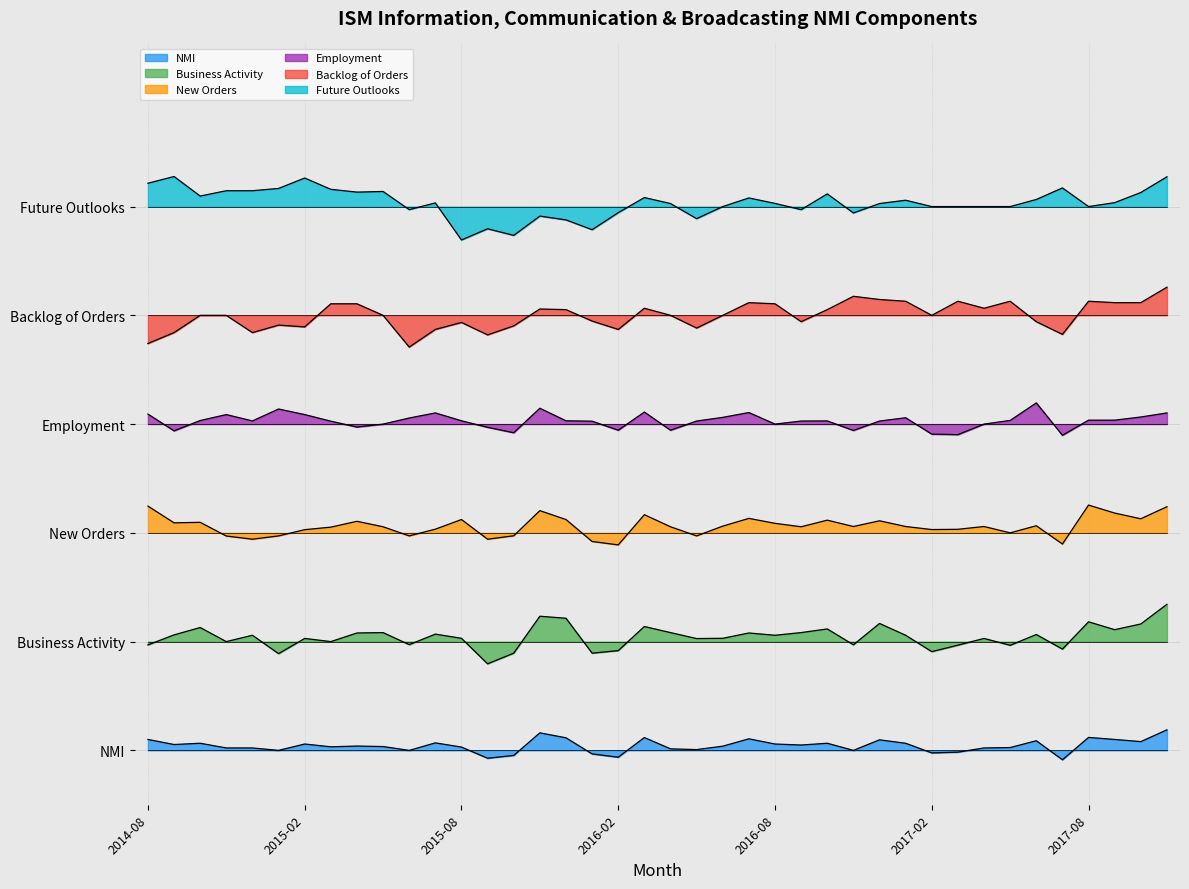

Reading right to left, transcribe all the data shown in this chart.

NMI: 5.7	2.4	3.0	3.6	-2.6	2.7	0.8	0.7	-0.5	-0.7	2.0	2.9	0.0	2.0	1.5	1.8	3.2	1.2	0.2	0.4	3.5	-1.9	-1.0	3.5	4.8	-1.4	-2.2	0.9	2.1	0.0	1.0	1.2	1.0	1.8	0.0	0.7	0.7	2.0	1.6	3.0
Business Activity: 40.3	34.9	33.3	35.5	27.9	32.0	29.0	30.9	29.0	27.2	31.8	35.0	29.1	33.5	32.5	31.8	32.4	30.9	30.8	32.5	34.2	27.5	26.8	36.4	37.0	26.8	23.9	30.9	32.1	29.2	32.5	32.4	30.0	30.9	26.7	31.8	30.0	33.9	31.9	29.1
New Orders: 67.2	63.9	65.5	67.7	56.9	62.0	60.0	61.8	61.0	60.9	61.8	63.3	61.8	63.5	61.7	62.6	64.0	61.9	59.2	61.7	65.0	56.7	57.6	63.7	66.1	59.2	58.2	63.7	61.0	59.2	61.7	63.2	61.6	60.9	59.2	58.2	59.1	62.9	62.8	67.4
Employment: 93.1	92.0	91.1	91.1	86.9	95.8	91.0	90.0	87.1	87.2	91.8	90.8	88.2	90.9	90.8	90.0	93.2	91.9	90.8	88.3	93.3	88.3	90.8	90.9	94.4	87.6	89.1	90.9	93.1	91.7	90.0	89.2	90.8	92.6	94.2	90.9	92.6	91.0	88.1	92.8
Backlog of Orders: 127.8	123.5	123.5	123.9	114.8	118.2	123.9	122.0	123.9	120.0	123.9	124.4	125.2	121.6	118.2	123.2	123.5	120.0	116.5	120.0	122.0	116.1	118.4	121.6	121.8	117.1	114.6	118.0	116.1	111.2	120.0	123.2	123.2	116.8	117.3	115.2	120.0	120.0	115.2	112.2
Future Outlooks: 158.2	153.9	151.1	150.0	155.1	152.0	150.0	150.0	150.0	150.0	151.8	150.8	148.2	153.5	149.2	150.9	152.4	150.0	146.7	150.8	152.5	148.3	143.6	146.3	147.4	142.1	143.9	140.8	151.0	149.2	154.2	154.0	154.8	157.9	155.0	154.4	154.4	152.9	158.3	156.4